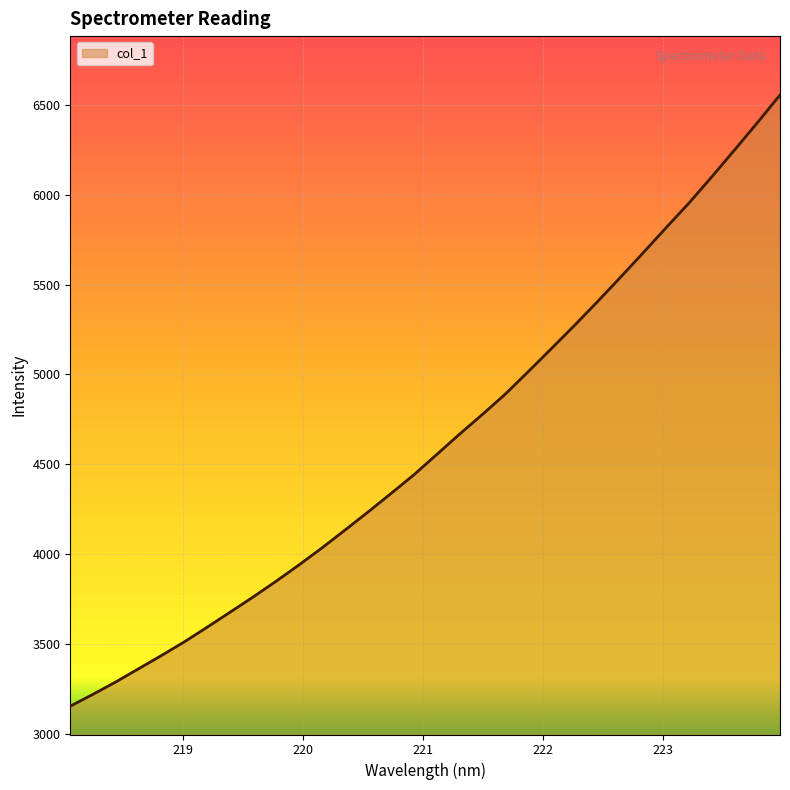

What is the difference between the maximum and minimum values?

3401.7